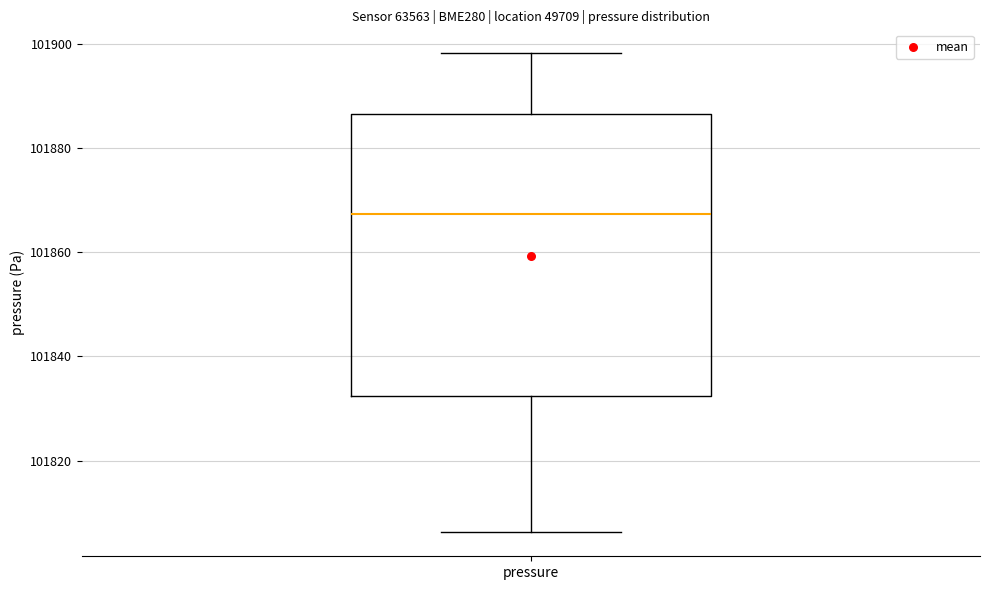

Where does the median line of the box for pressure sit on the y-axis? The values are not printed on the chart, so give them approximately, as read against the axis.

101868